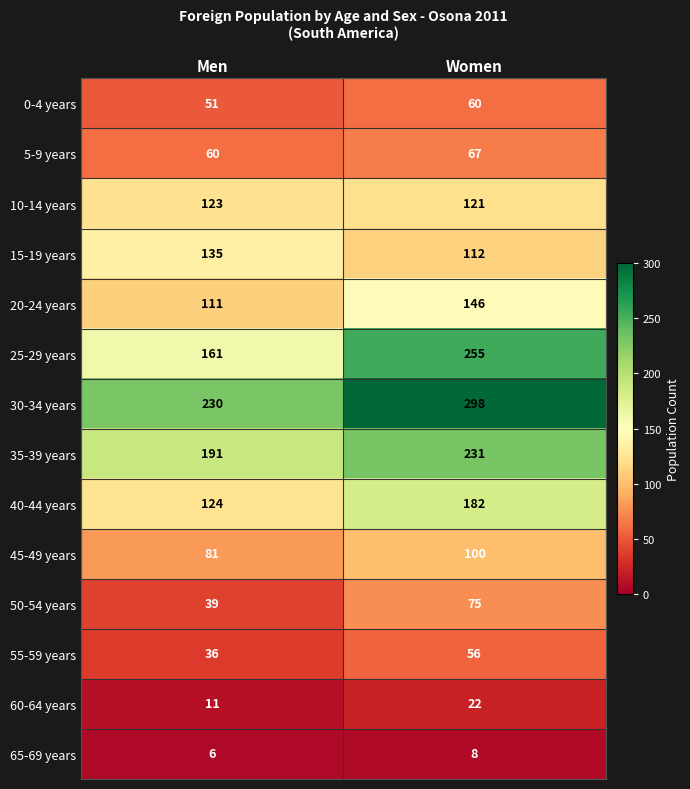

The value of 15-19 years at Men is 135. True or false?

True